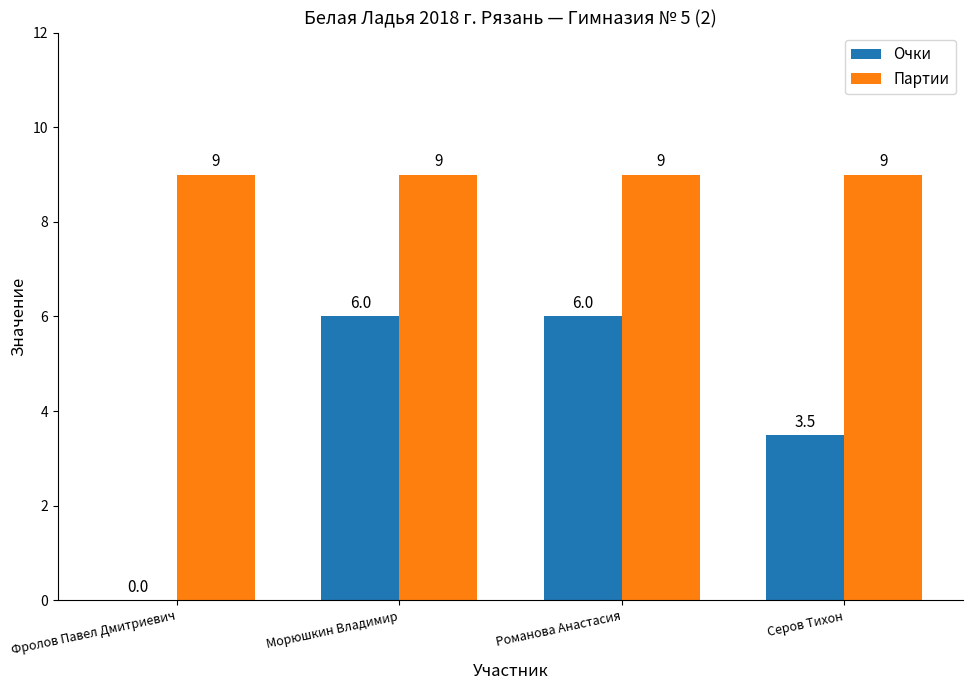

What is the sum of the Очки values at Фролов Павел Дмитриевич and Романова Анастасия?

6.0